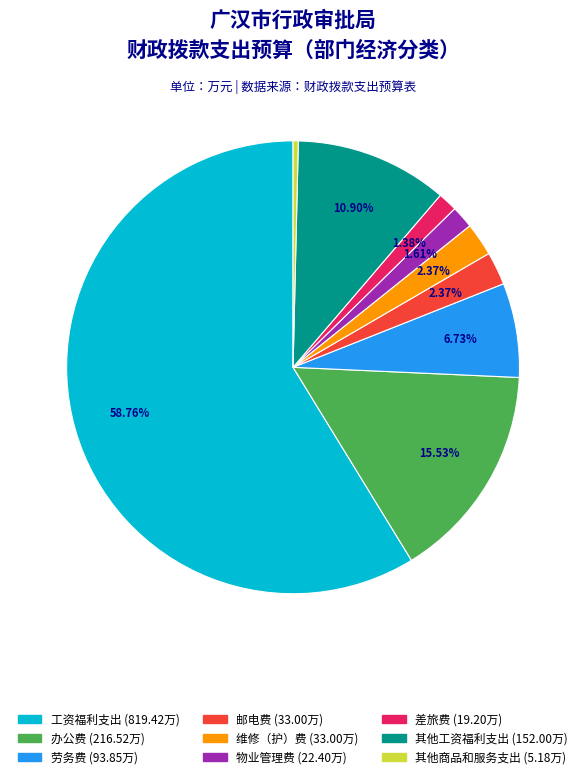

To the nearest percent, what portion does 邮电费 represent?

2%